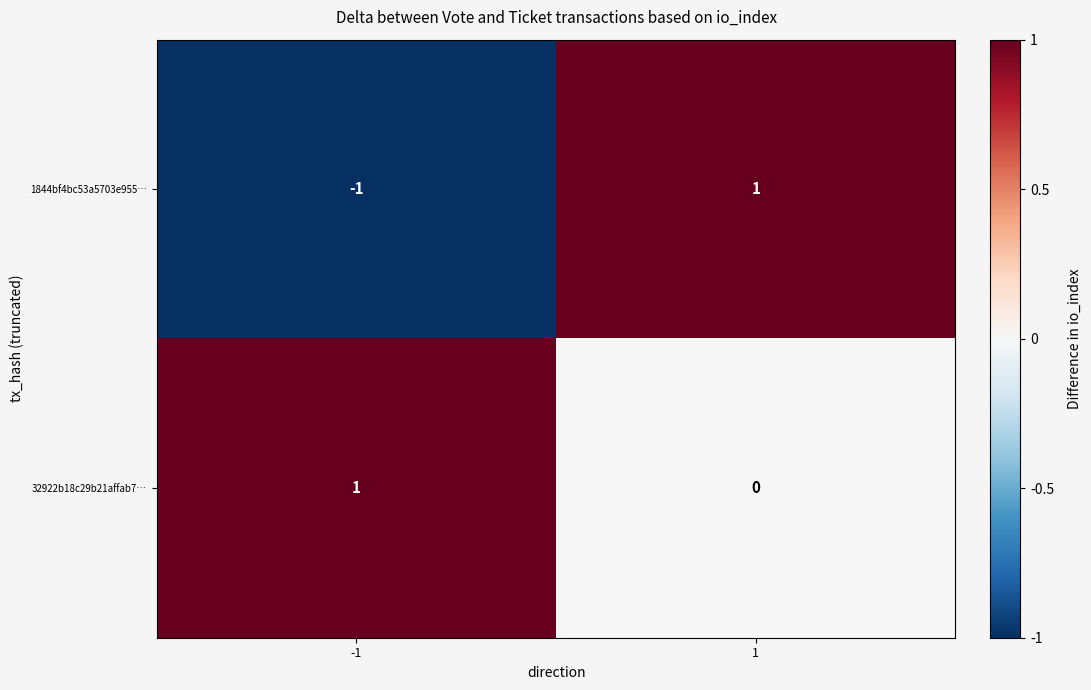

The 32922b18c29b21affab7… series shows 0 at -1. True or false?

False